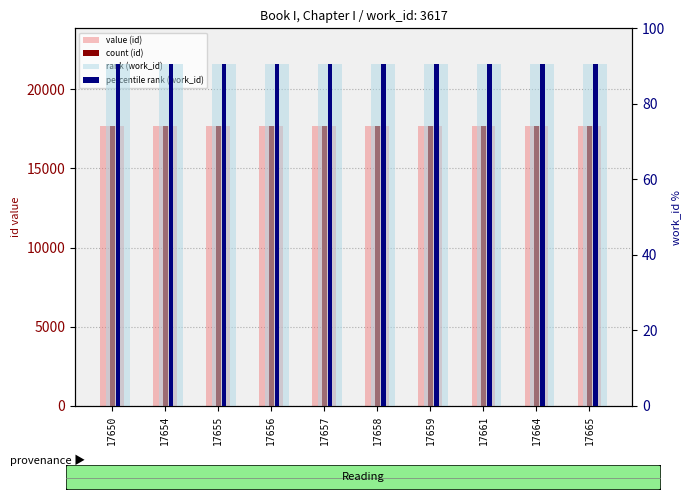

What is the sum of the count (id) values at 17657 and 17661?

35318.0